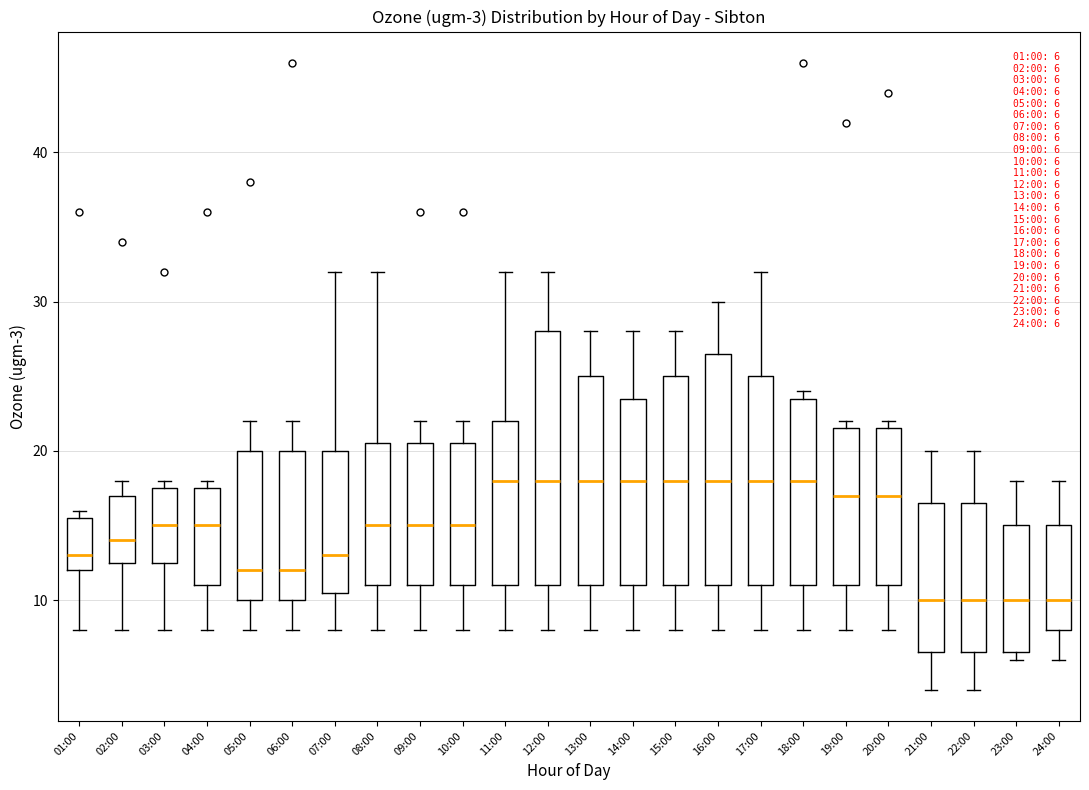

Comparing the boxes themselves (not the whiskers), which one is the tallest?

12:00